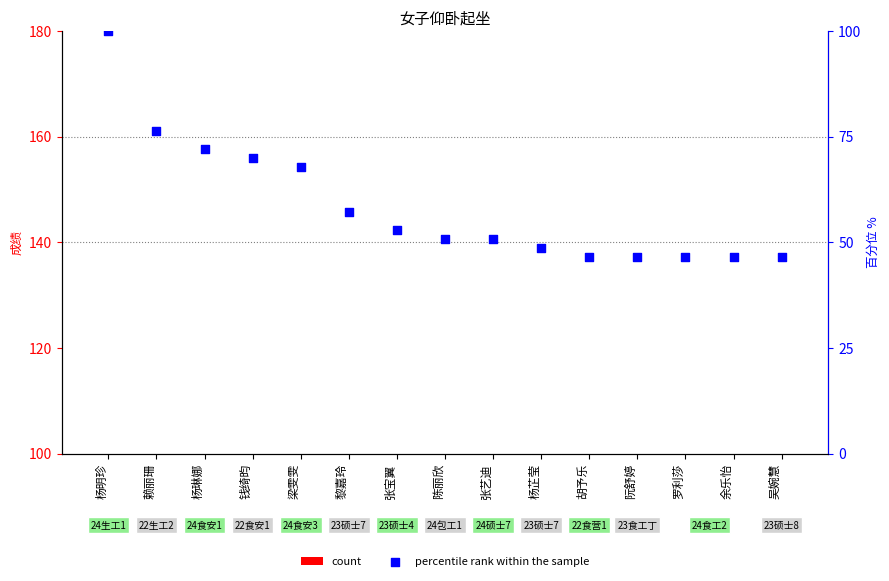

At how many categories does at least one series exceed -33?

15